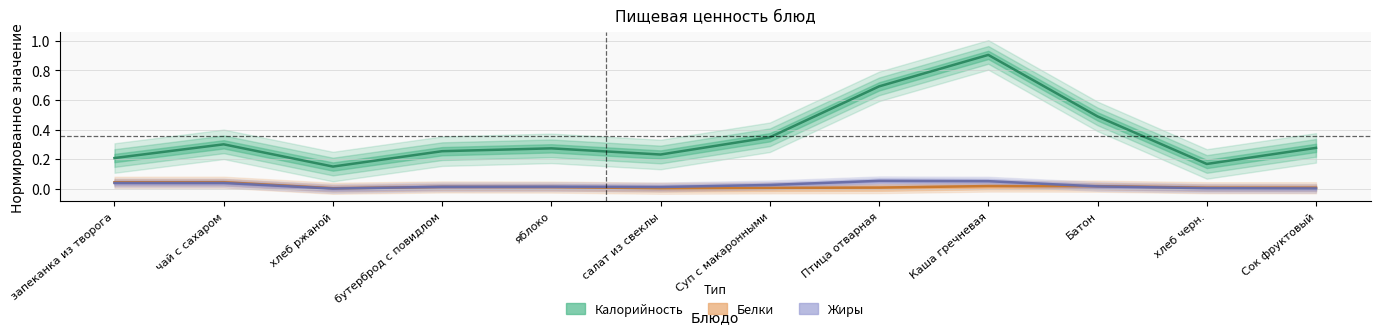

True or false: Жиры and Белки intersect in this chart.

True